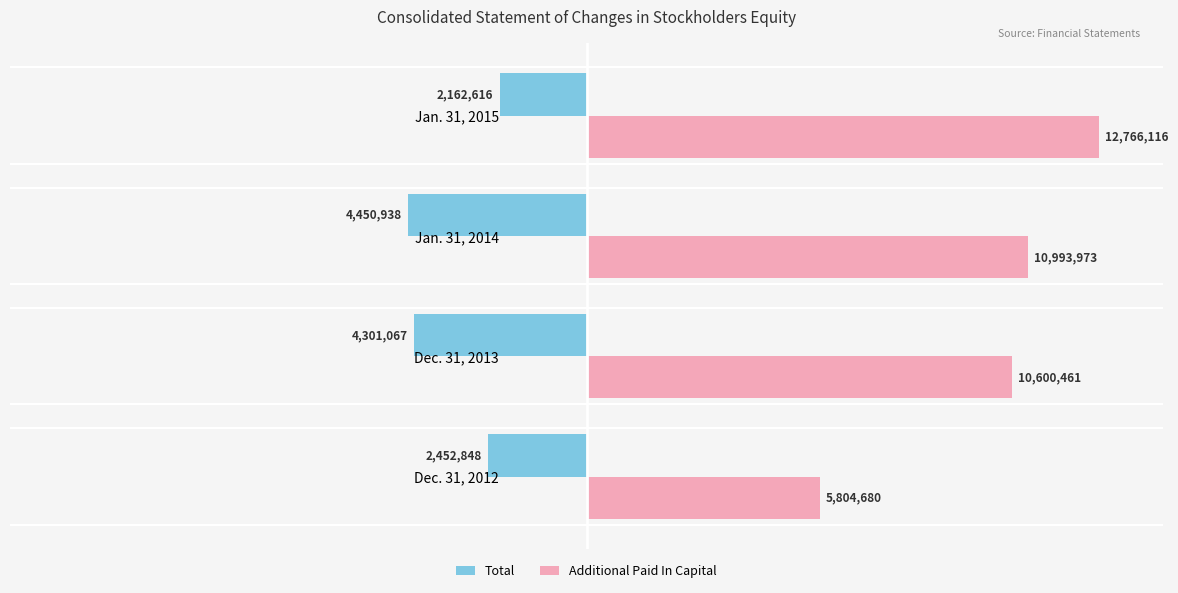

What are all the series names shown in the legend?

Total, Additional Paid In Capital